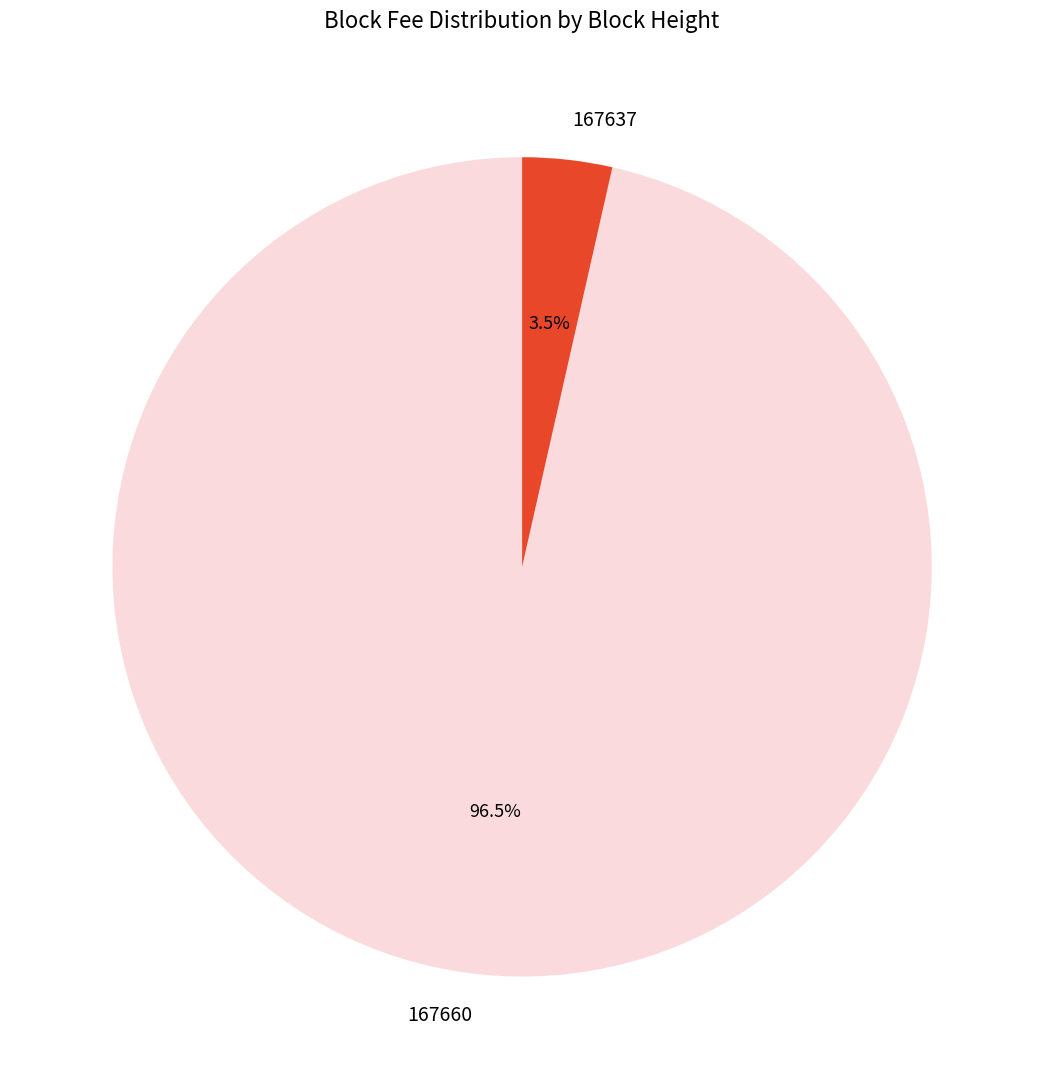

To the nearest percent, what is the average slice percentage?

50%